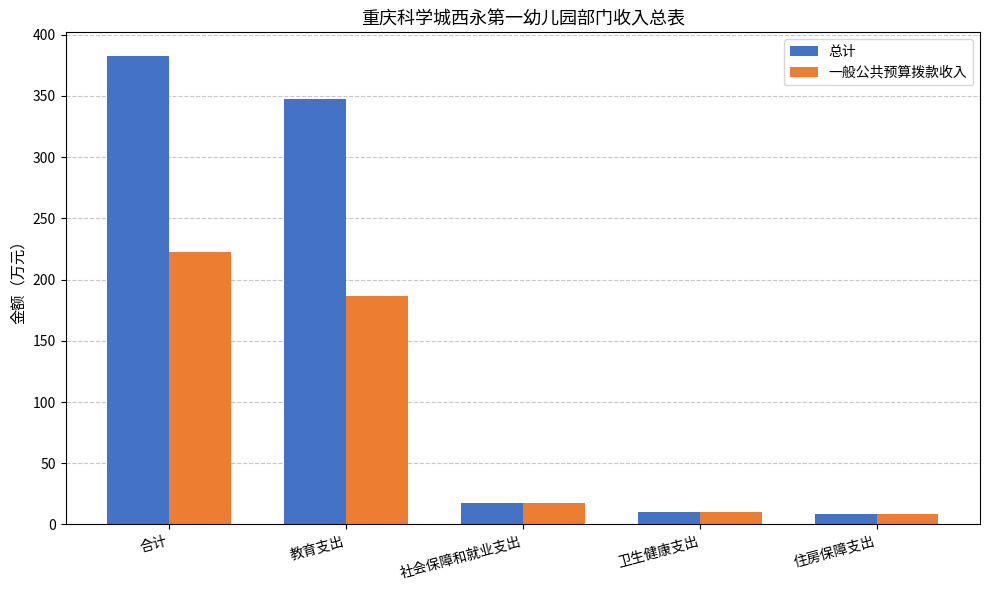

How many data points does each series have?

5